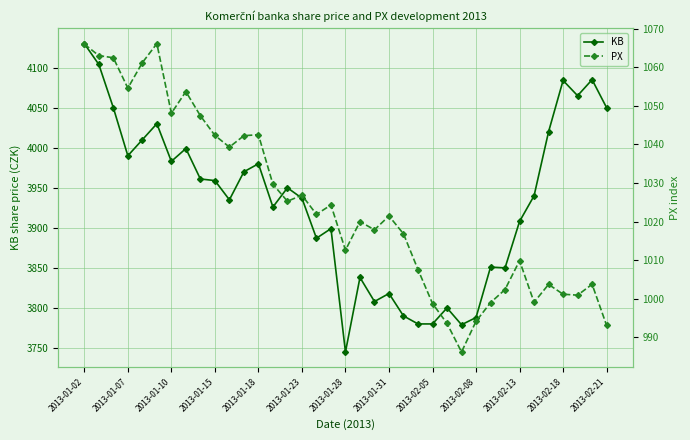

Where does the KB series first go above 3940?

2013-01-02